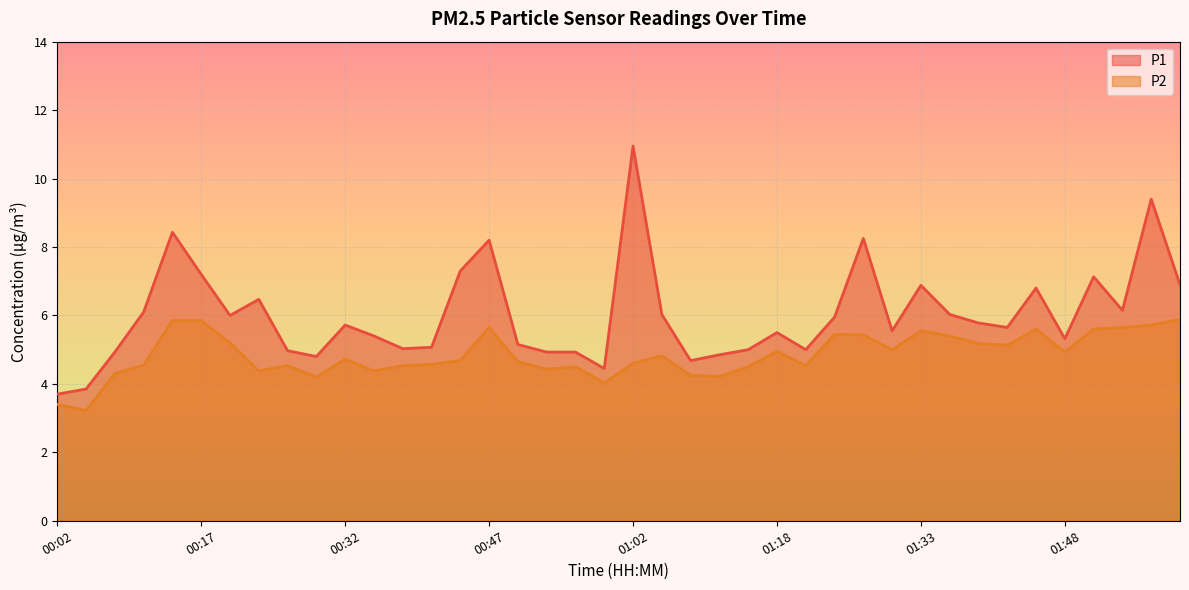

Which series changed the most between 00:32 and 00:44?

P1